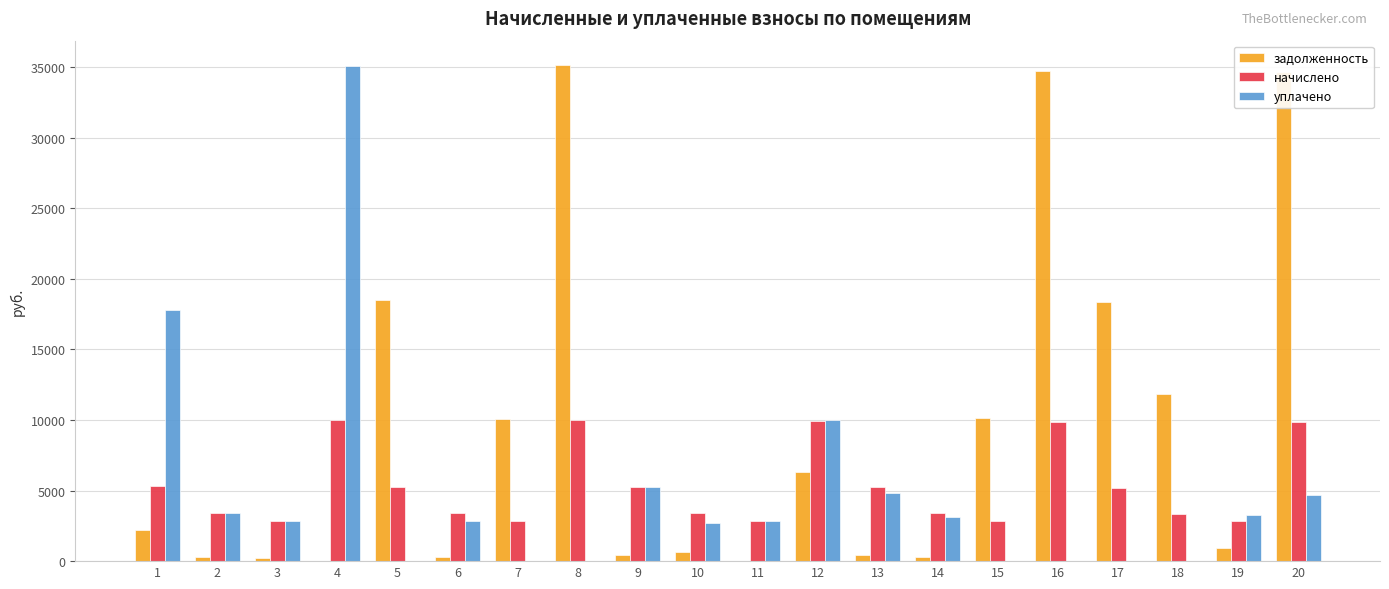

The задолженность series shows 6287.6 at 12. True or false?

True